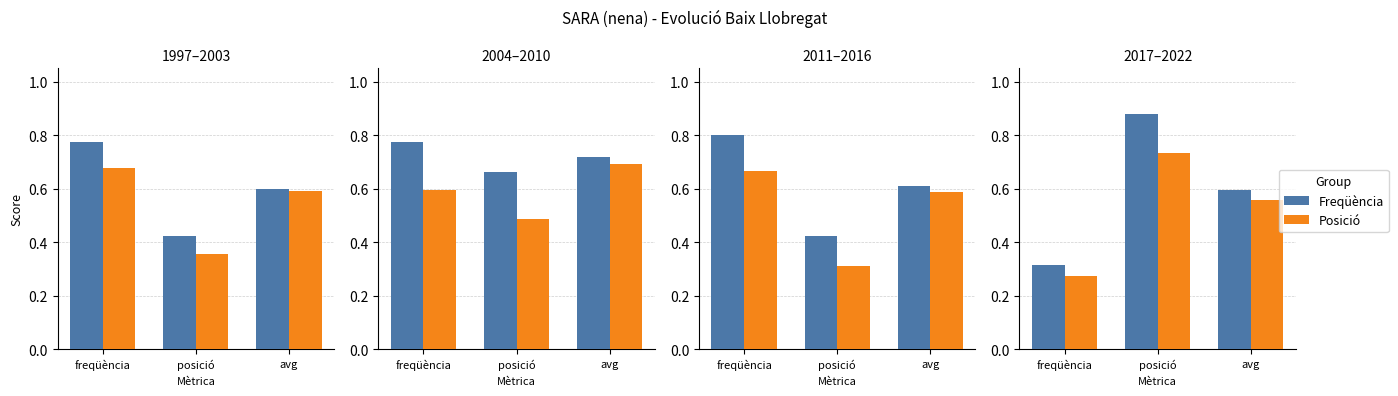

Rank the series at avg from lowest to highest value.

Posició, Freqüència